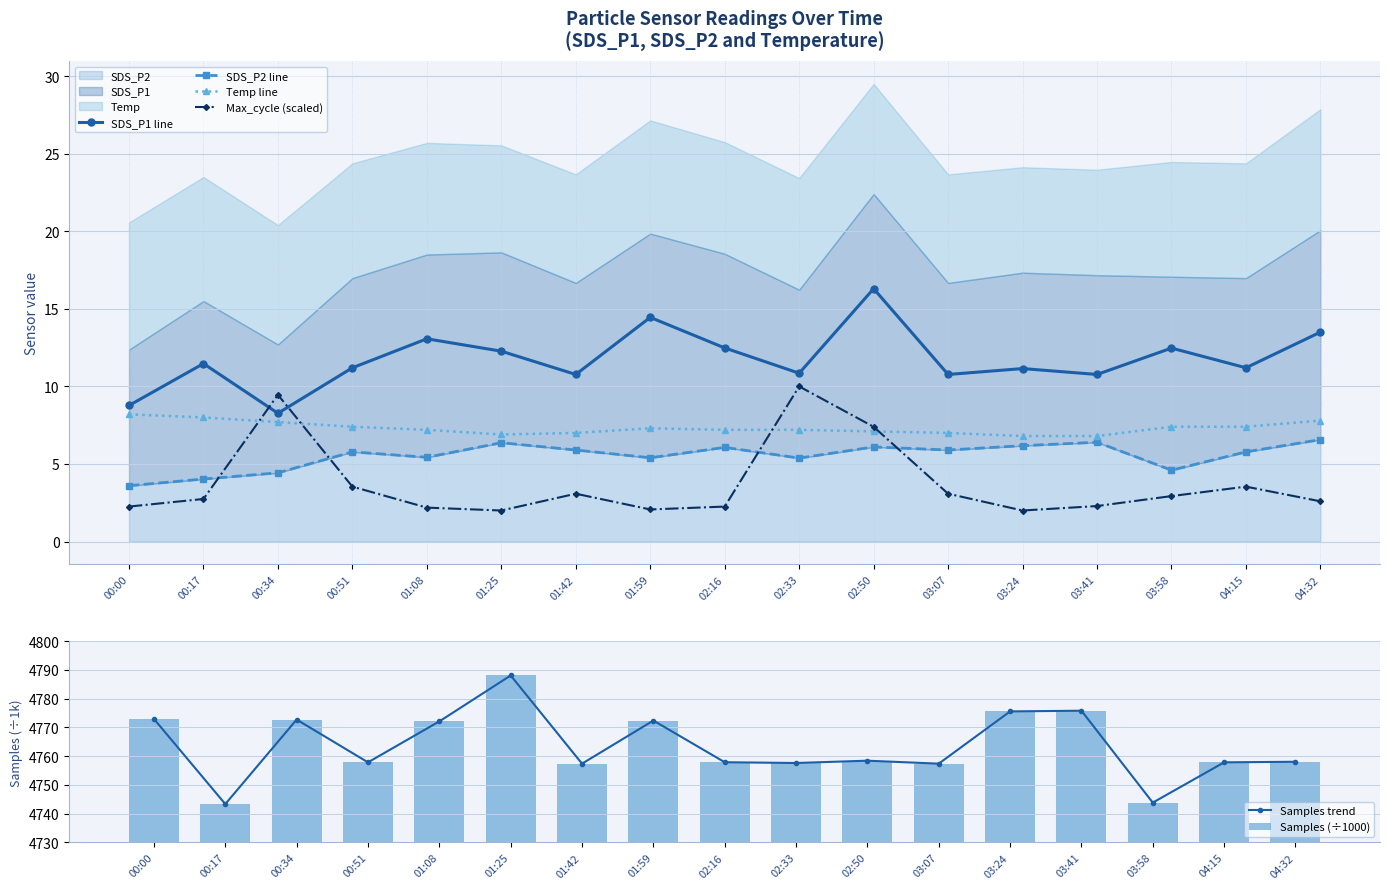

Where does the SDS_P2 line series first go above 5?

00:51